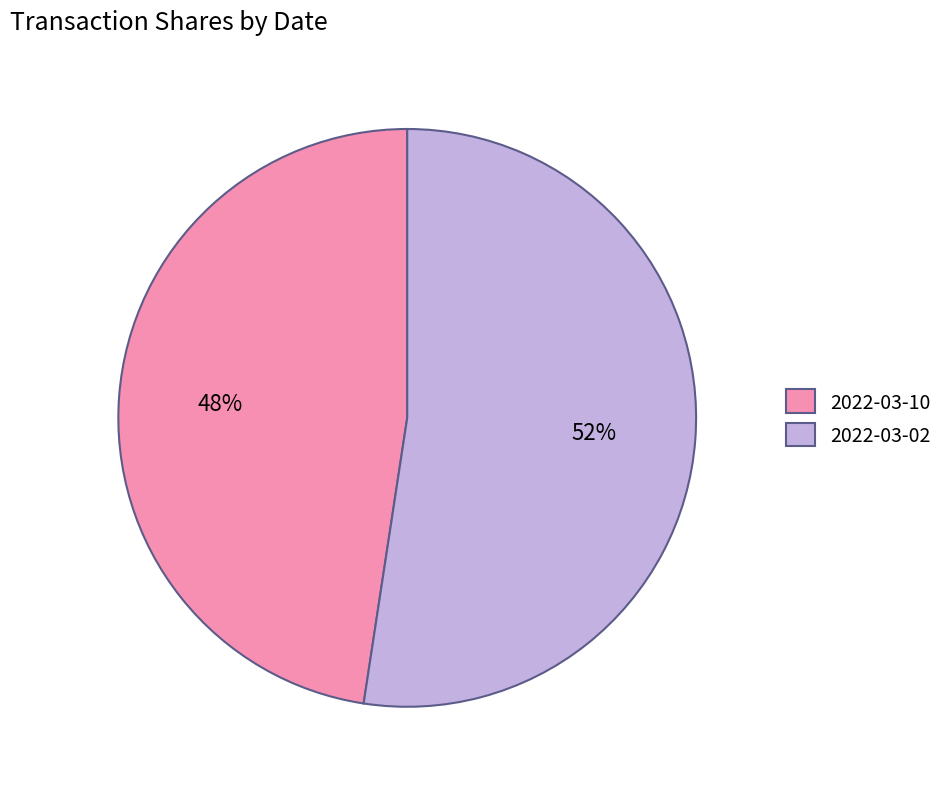

Is 2022-03-10 the majority of the pie?

No